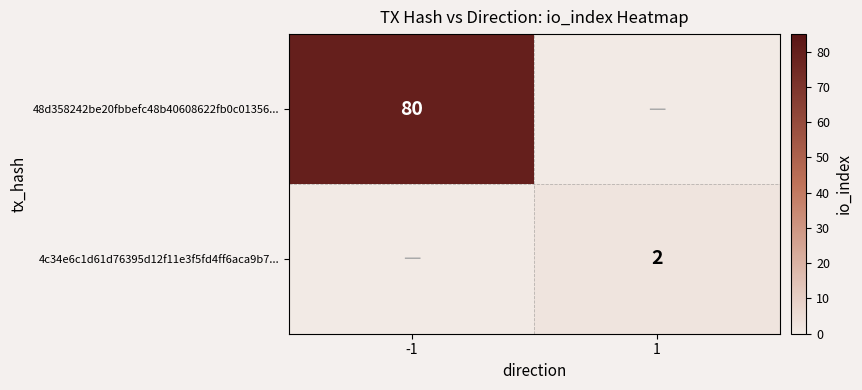

Is the value of 48d358242be20fbbefc48b40608622fb0c01356... at -1 greater than the value of 4c34e6c1d61d76395d12f11e3f5fd4ff6aca9b7... at 1?

Yes